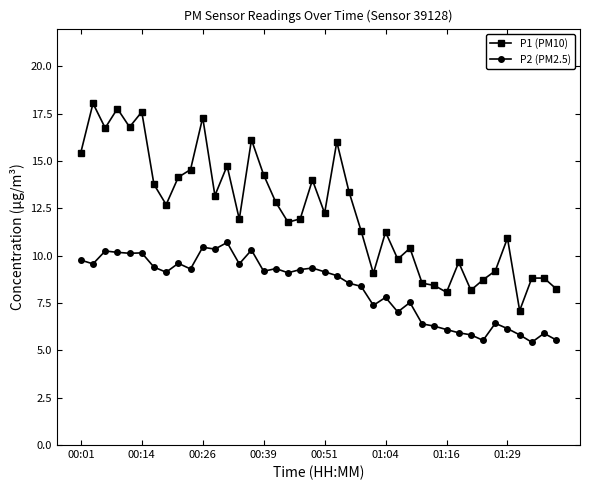

True or false: P2 (PM2.5) has more than 1 points higher than both neighbors.

True